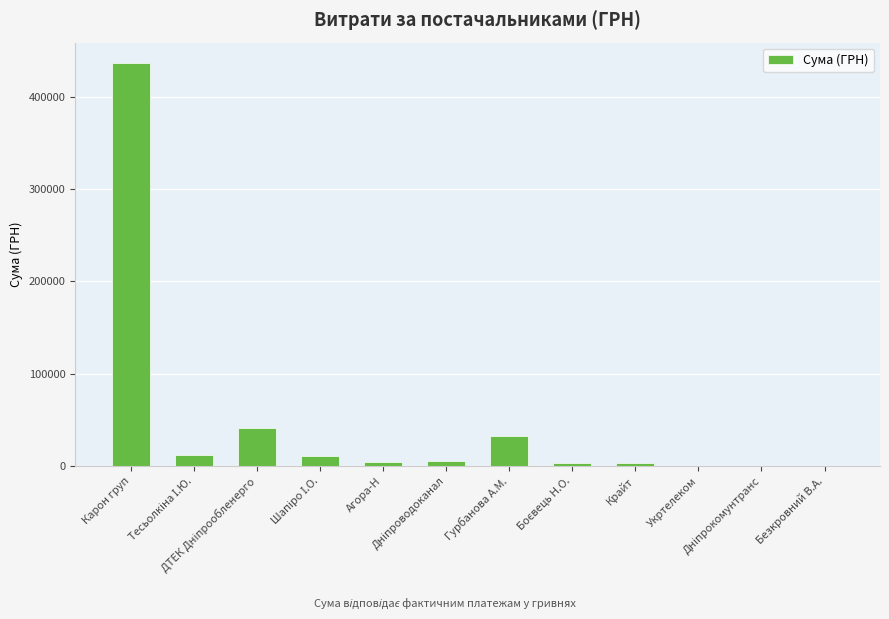

The chart shows a value of 390.0 at Безкровний В.А.. True or false?

True